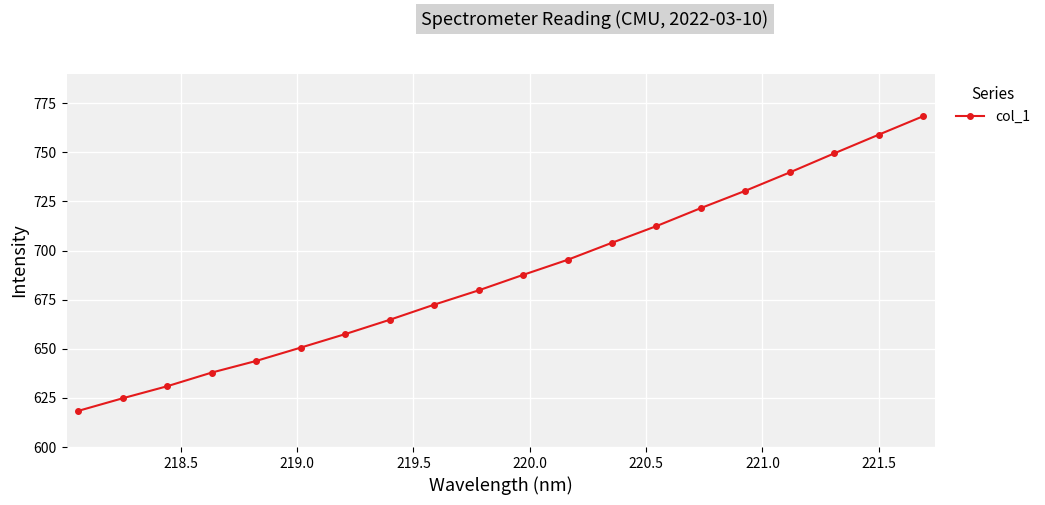

What is the greatest value displayed?

768.4